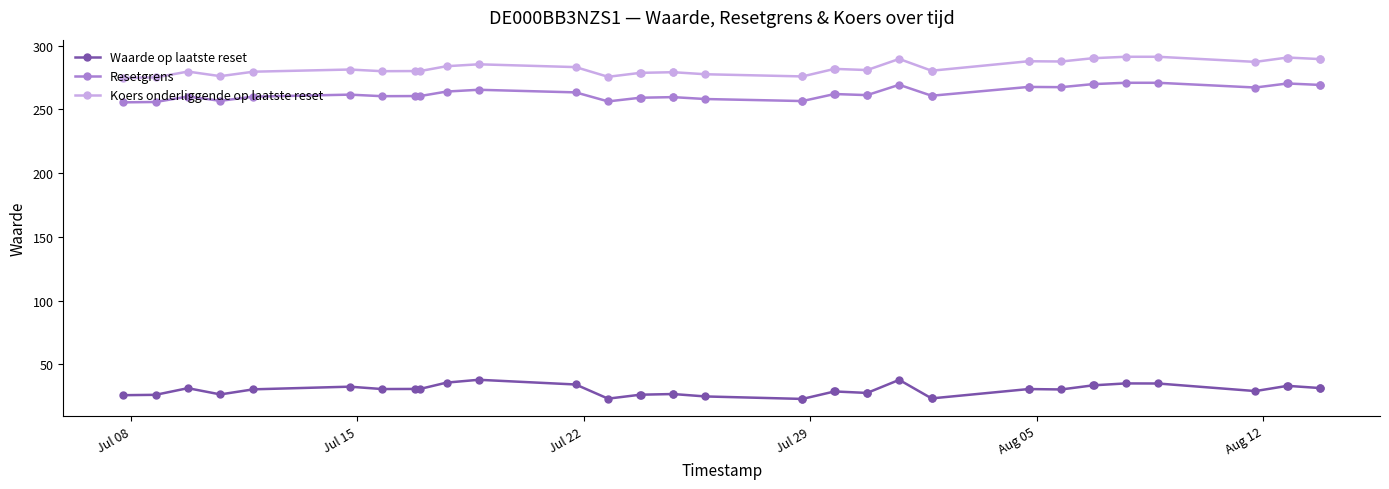

Rank the series by their maximum value, from lowest to highest.

Waarde op laatste reset, Resetgrens, Koers onderliggende op laatste reset